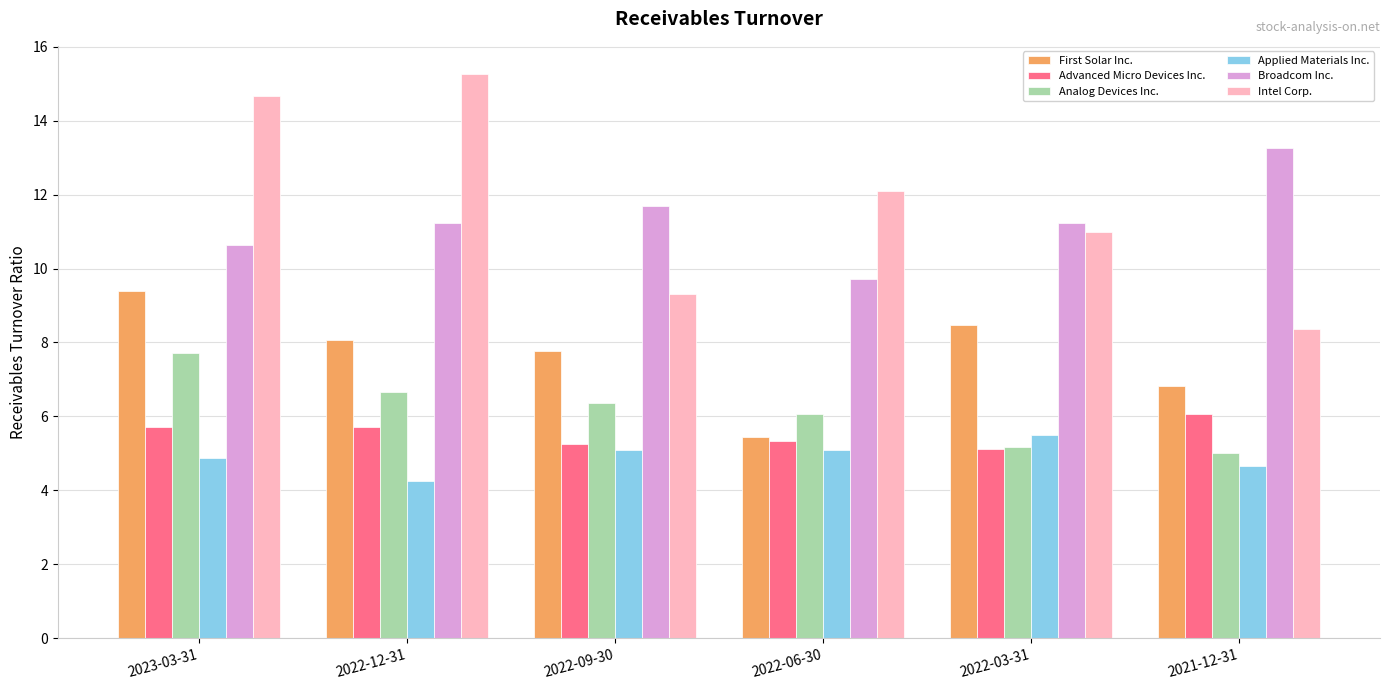

What is the average value of the Broadcom Inc. series?

11.3